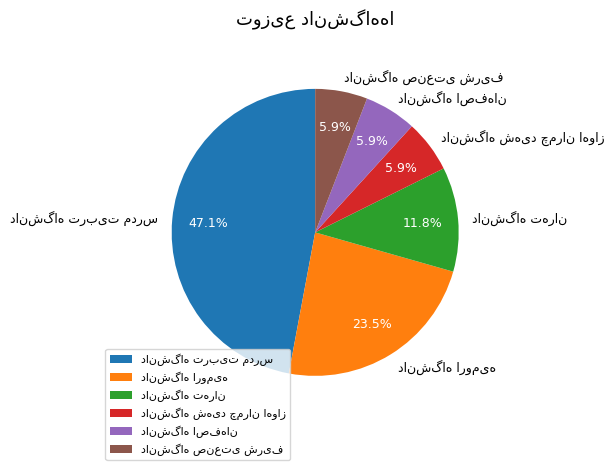

Is there any slice that represents more than half of the pie?

No